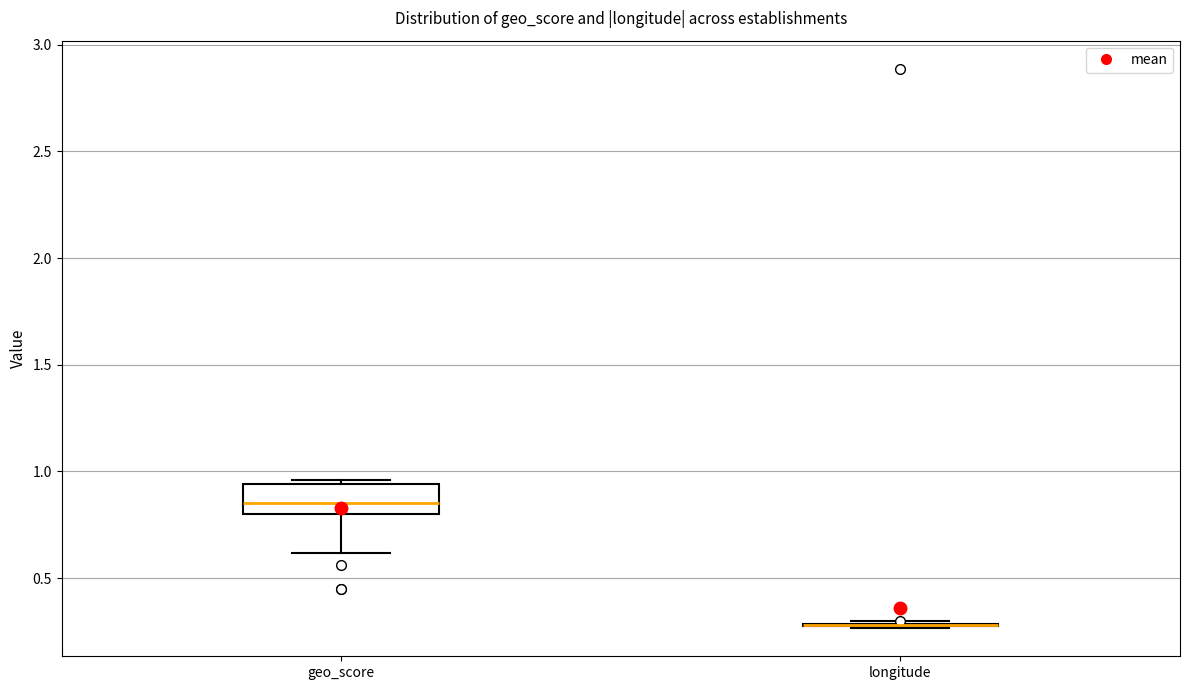

Reading left to right, read every box against the y-axis: the position of its median line, the range the box covers, and the ends of its whiskers. The values are not printed on the chart, so give them approximately, as read against the axis.

geo_score: median 0.85, box 0.80 to 0.95, whiskers 0.60 to 0.95 (just above the box's upper edge)
longitude: box collapsed to a line at 0.30, whiskers 0.25 to 0.30